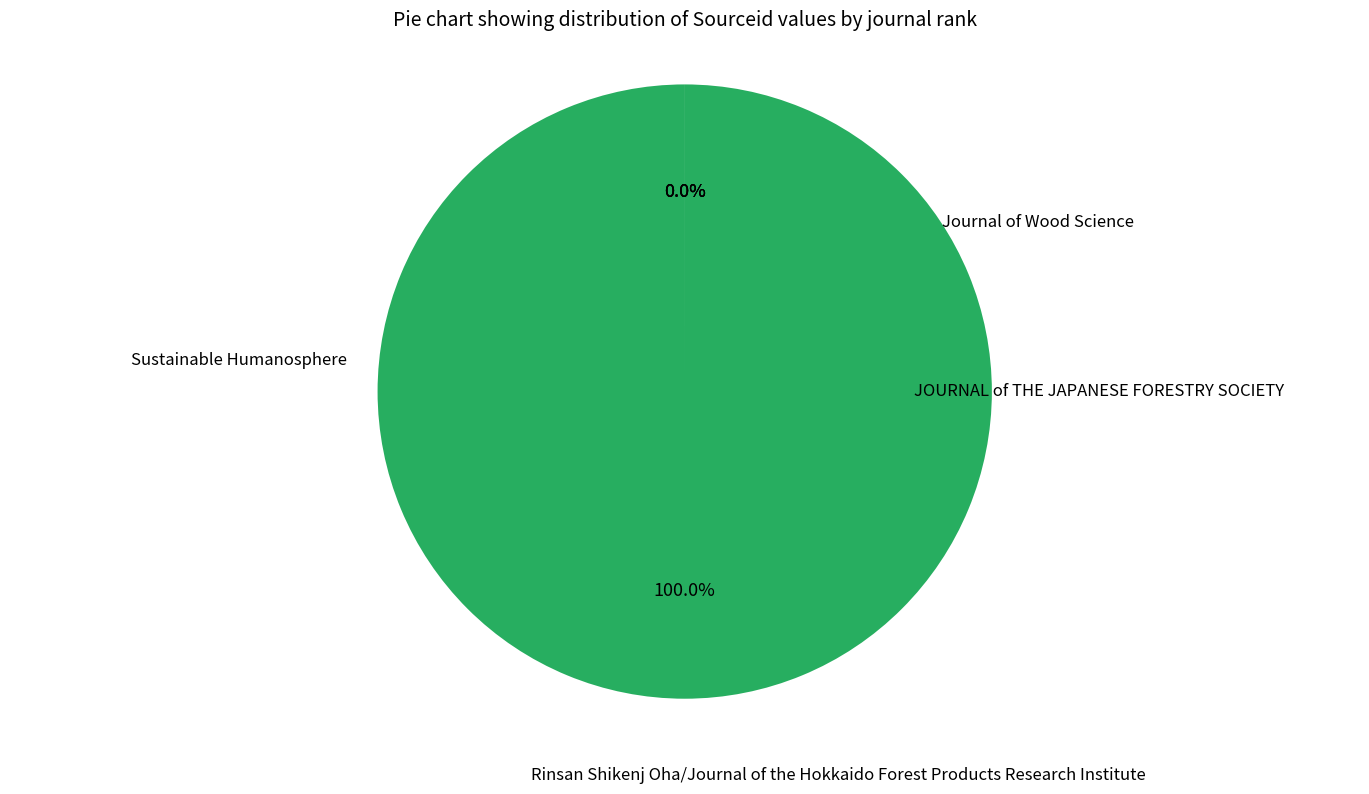

Is there a majority slice in this chart?

Yes